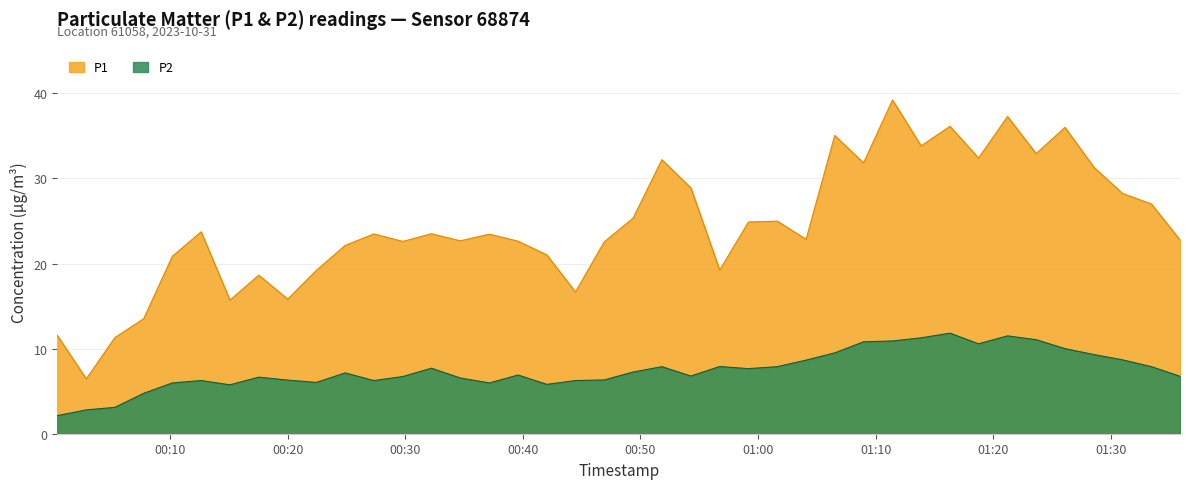

What position from the right is 2023-10-31T00:54:17?

18